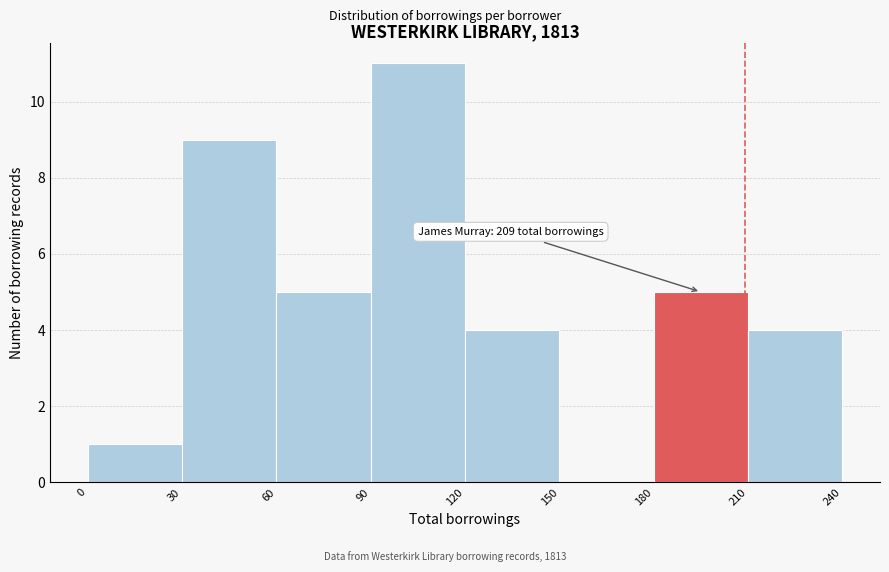

Which range on the x-axis has the tallest bar?

90 to 120